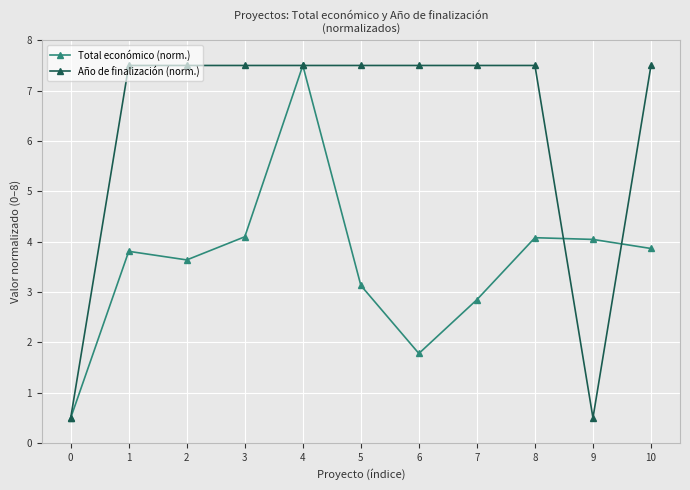

True or false: Año de finalización (norm.) and Total económico (norm.) intersect in this chart.

True